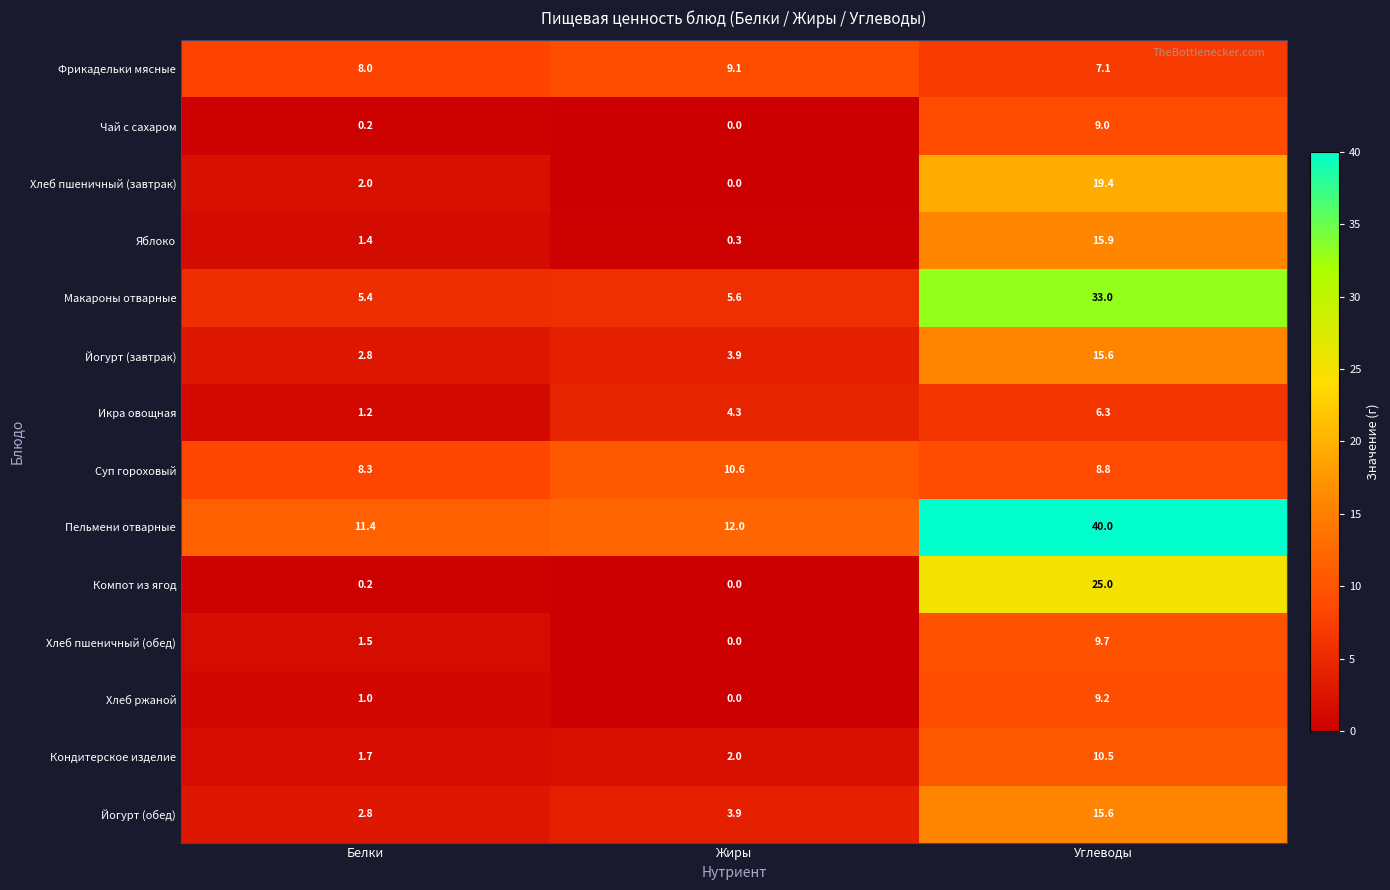

Rank the categories by Фрикадельки мясные value from highest to lowest.

Жиры, Белки, Углеводы